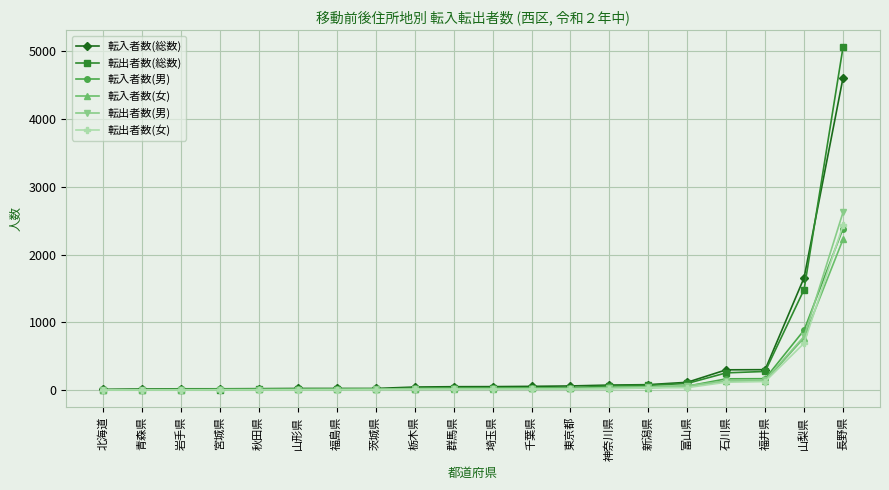

True or false: 転入者数(総数) has a value of 25 at 福島県.

True